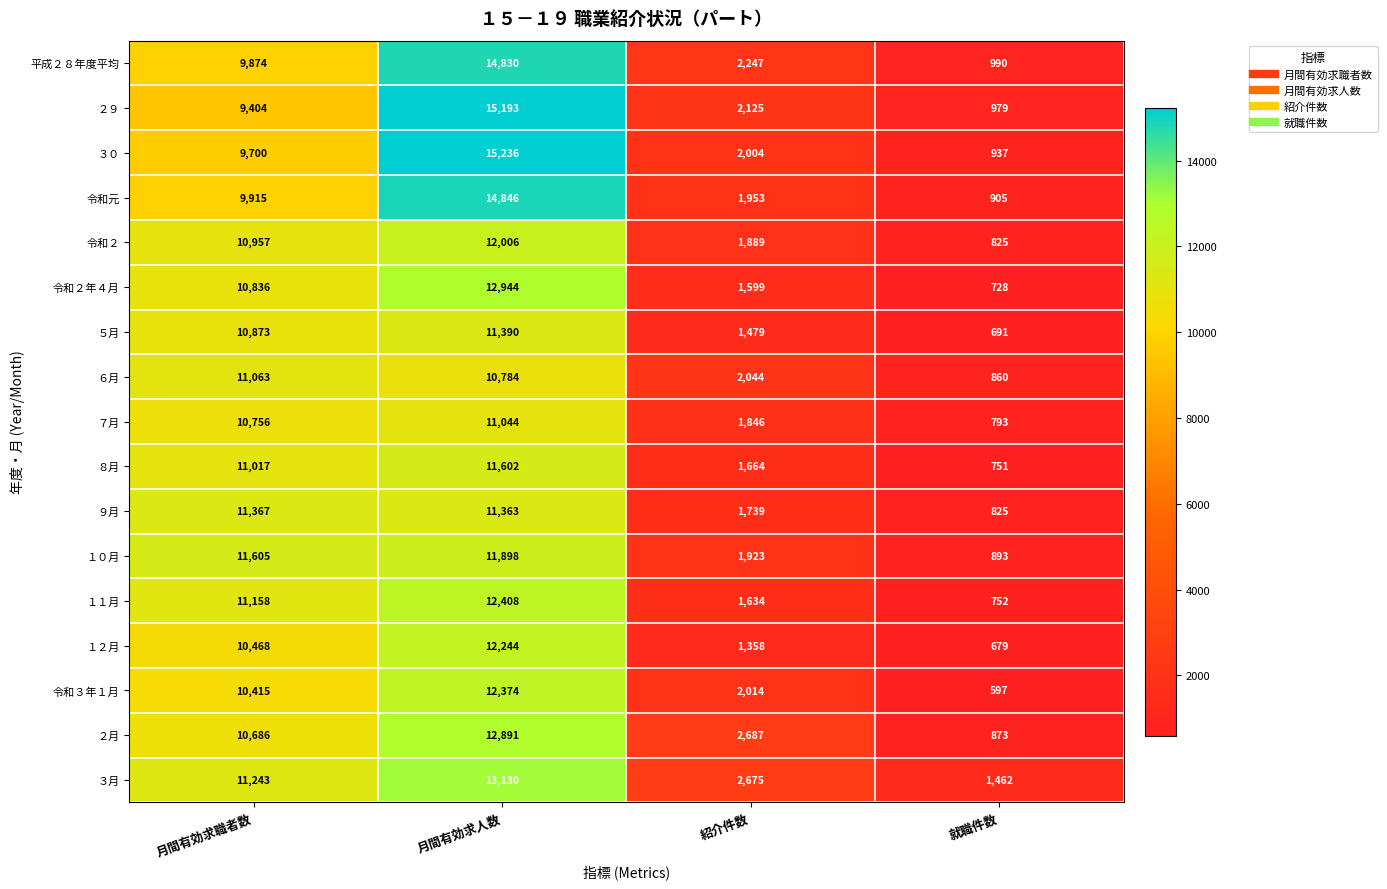

What is the greatest value displayed?

15236